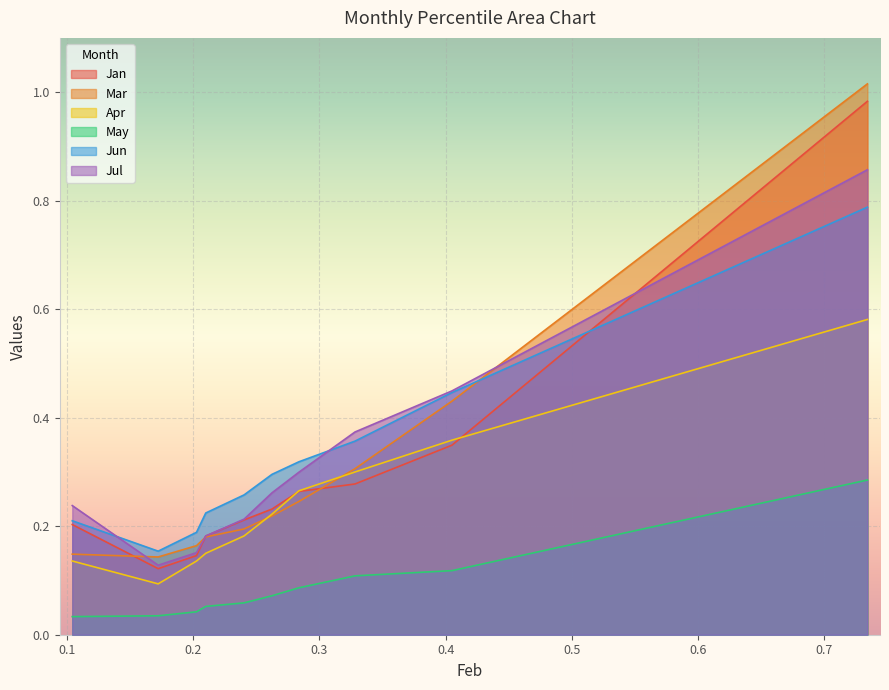

The value of Jan at pct95 is 1.5. True or false?

False